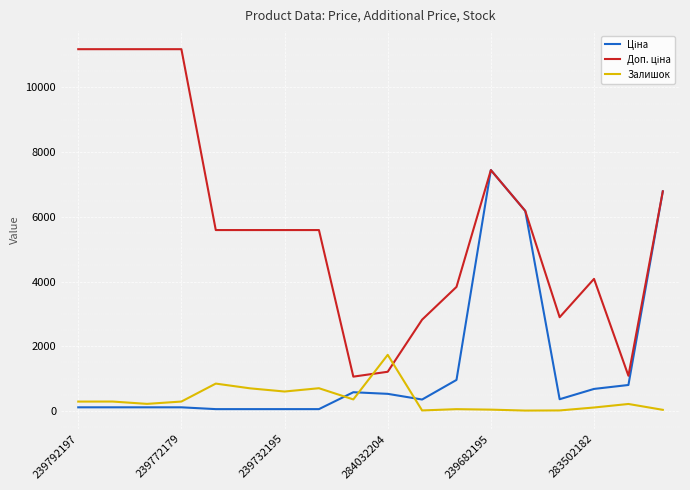

Which series has the largest range (max minus min)?

Доп. ціна